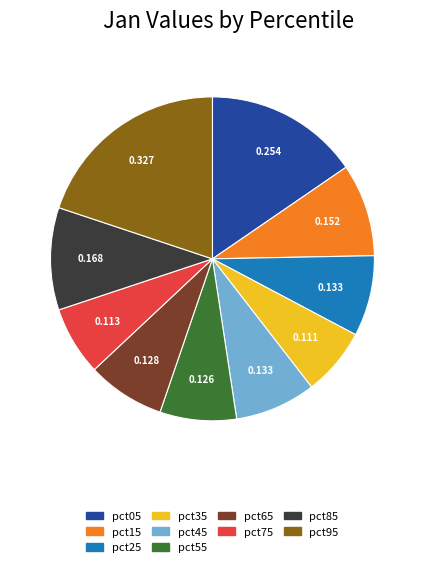

Is there a majority slice in this chart?

No